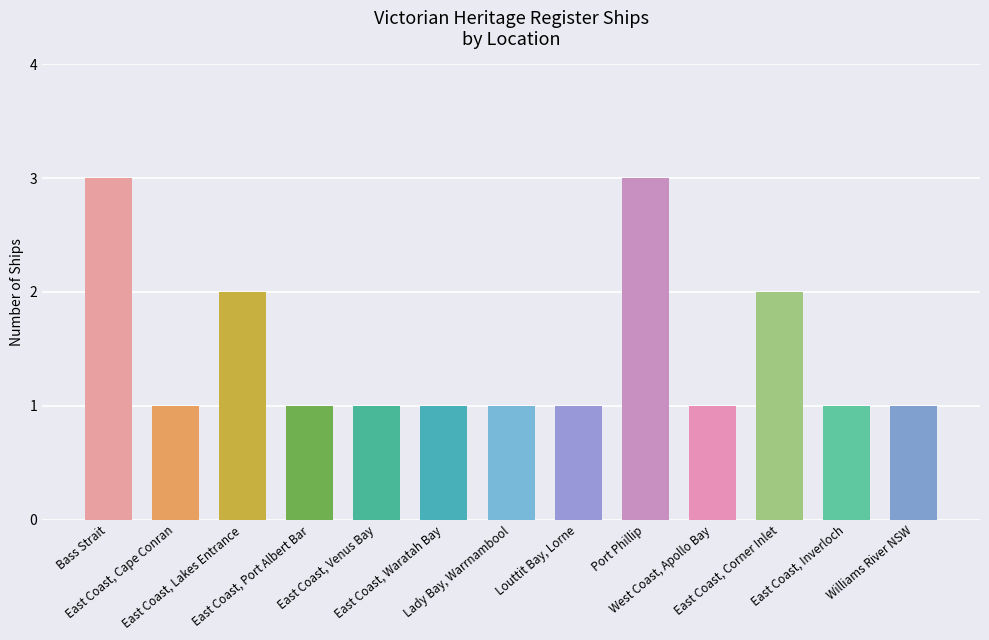

What is the value of the 12th bar from the left?

1